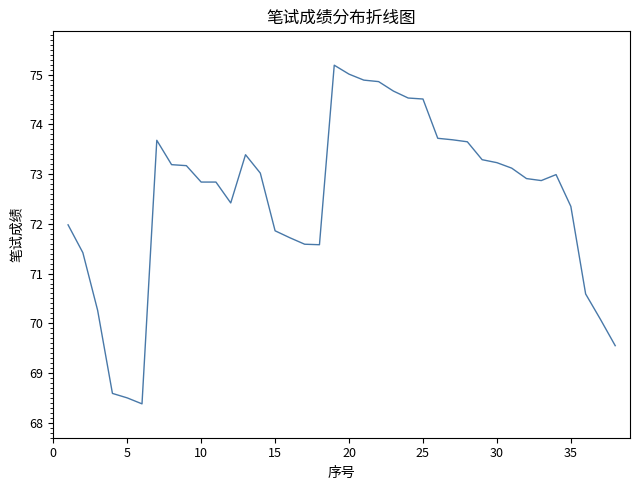

What is the greatest value displayed?

75.2